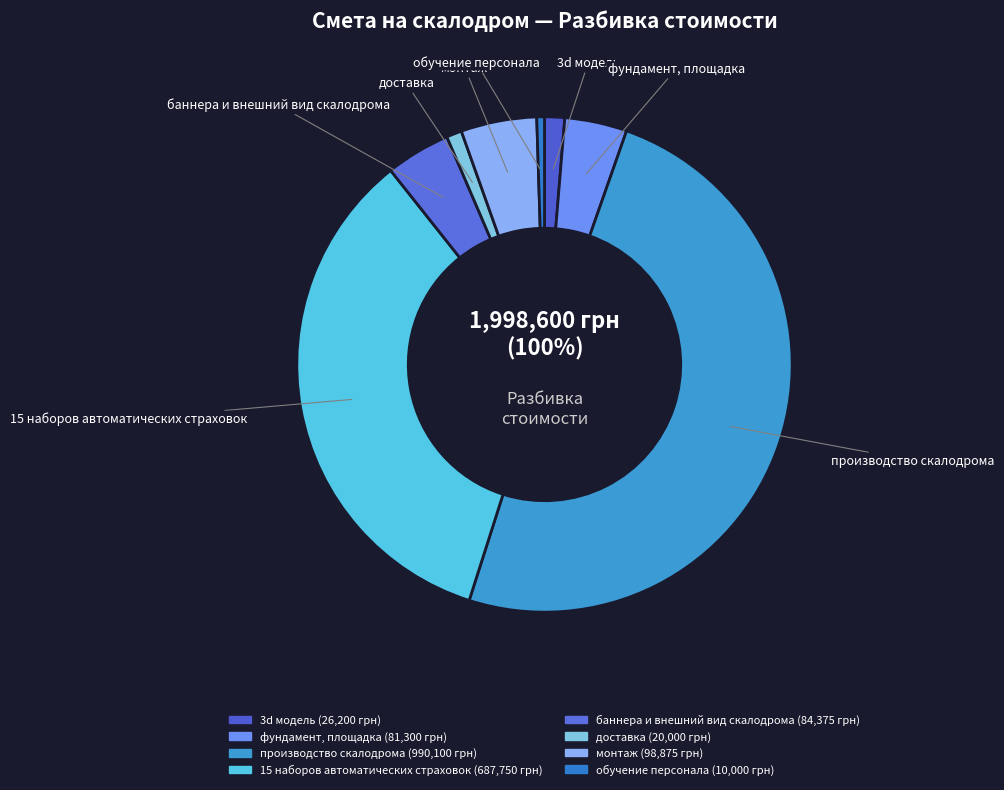

Does 3d модель account for over 50% of the chart?

No